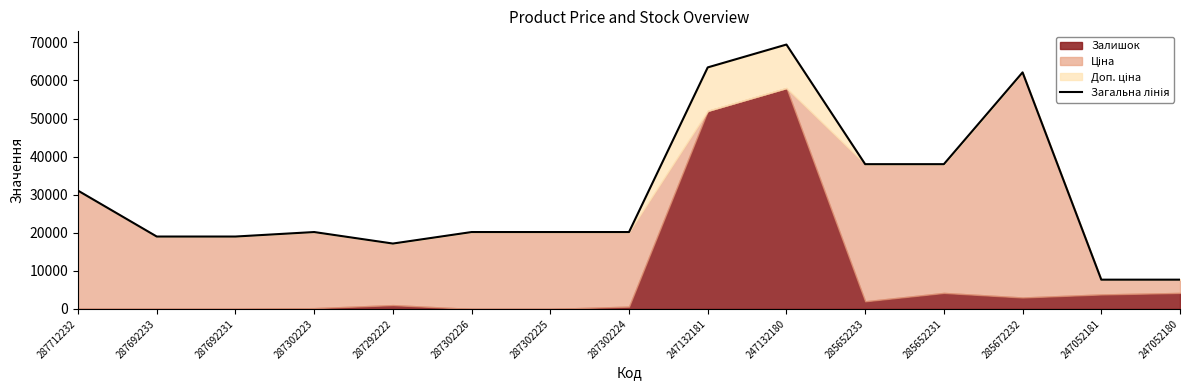

What is the sum of all values?

453323.3